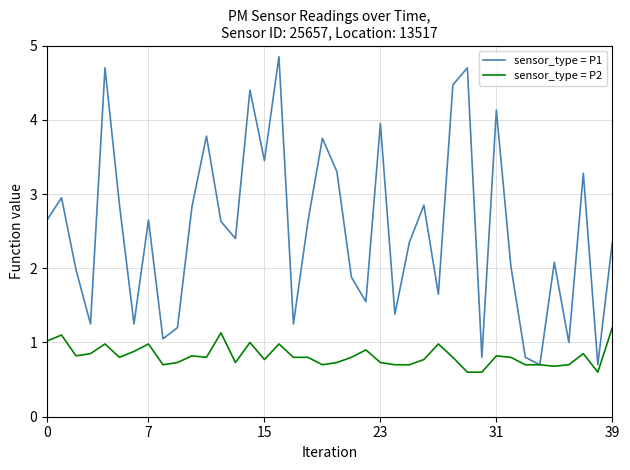

What is the lowest value of the sensor_type = P1 series?

0.7